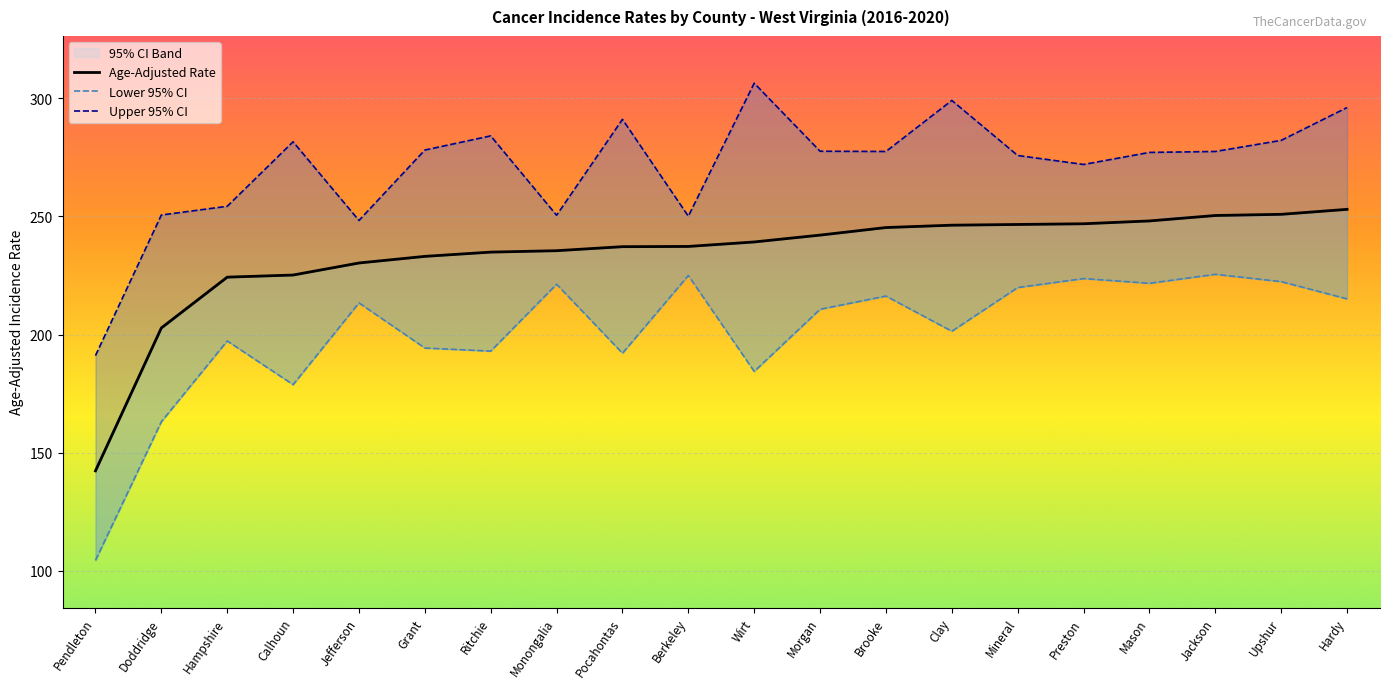

What is the difference between the highest and lowest values at Morgan?

66.9